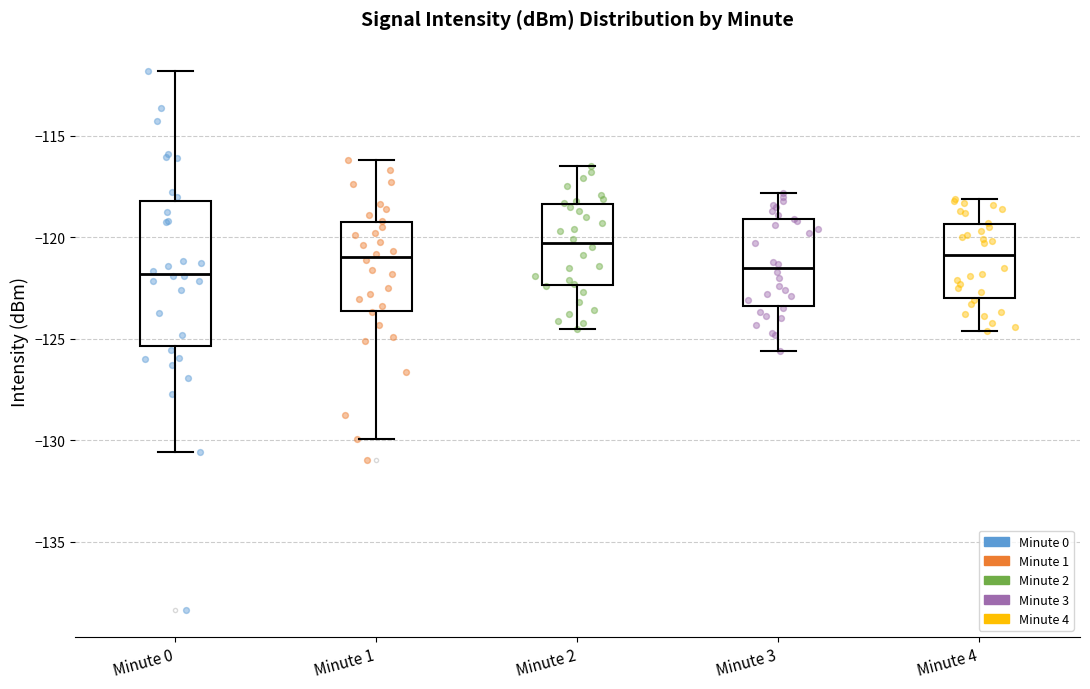

Reading left to right, transcribe this box plot: for each box, give where its median line is, the range the box spans, and where its two whiskers end, as read against the y-axis. The values are not printed on the chart, so give them approximately, as read against the axis.

Minute 0: median -122.0, box -125.5 to -118.0, whiskers -130.5 to -112.0
Minute 1: median -121.0, box -123.5 to -119.5, whiskers -130.0 to -116.0
Minute 2: median -120.5, box -122.5 to -118.5, whiskers -124.5 to -116.5
Minute 3: median -121.5, box -123.5 to -119.0, whiskers -125.5 to -118.0
Minute 4: median -121.0, box -123.0 to -119.5, whiskers -124.5 to -118.0